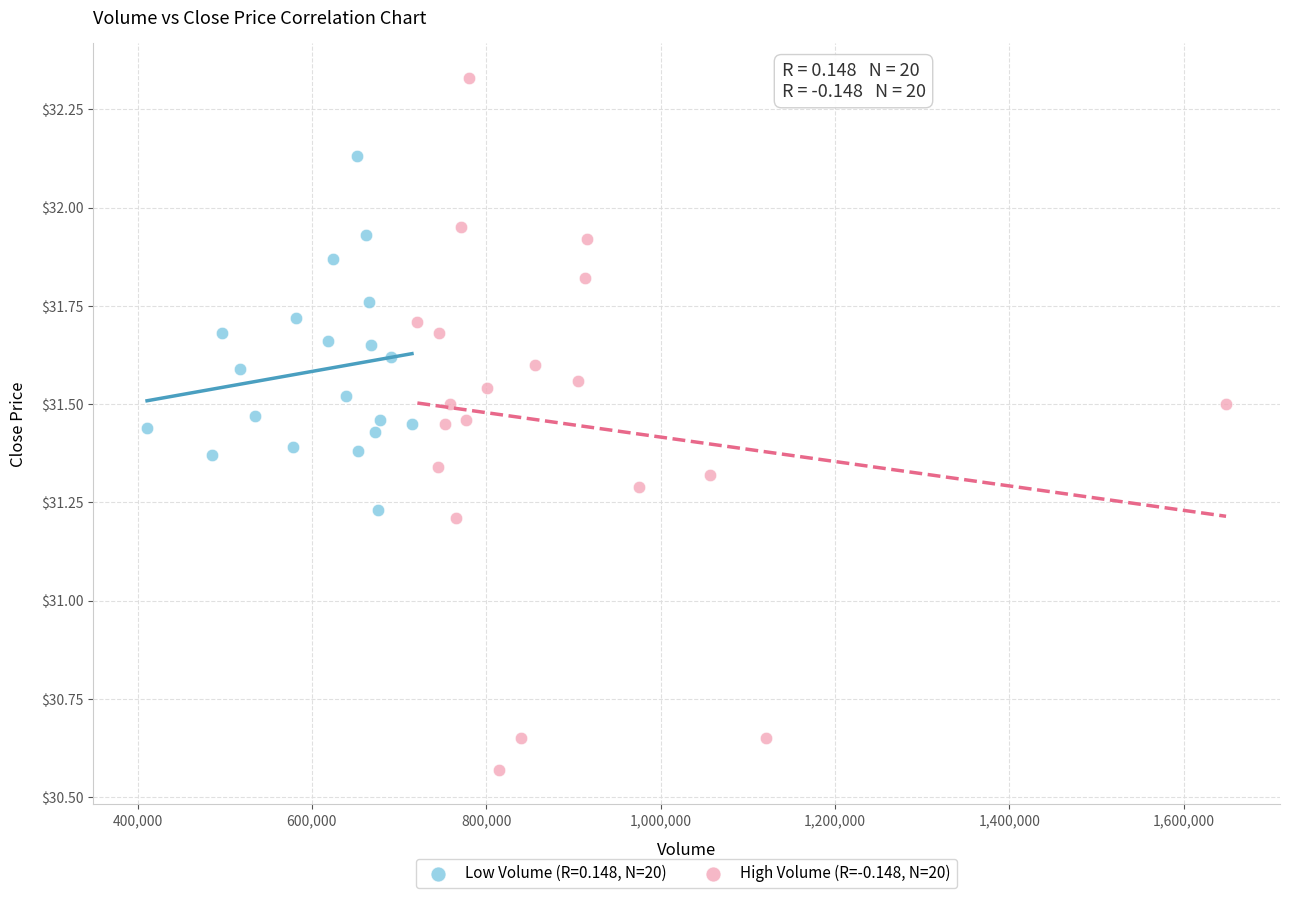

Which series has the widest spread of Y values?

High Volume (R=-0.148, N=20)